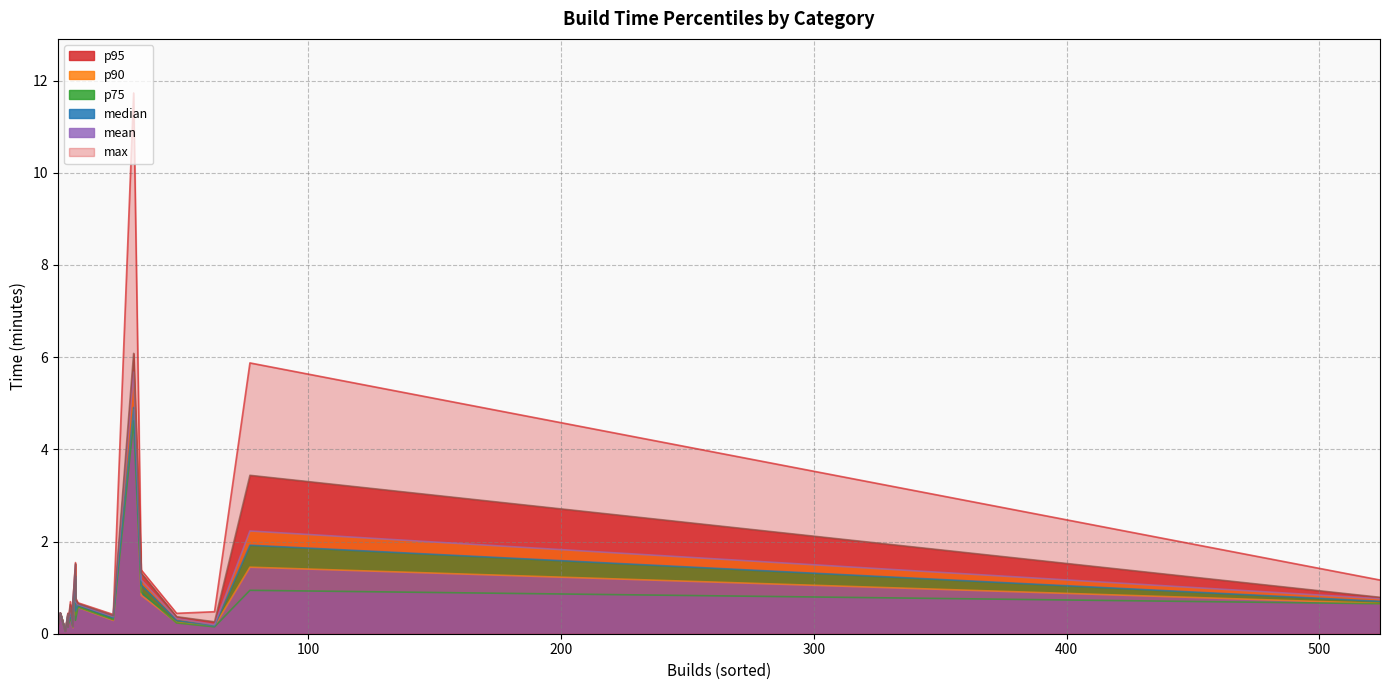

Reading left to right, what are all the values shown in this chart?

max: IPSet=0.4	VisualEditor=5.9	WrappedString=0.7	analytics/refinery=11.7	analytics/wikistats2=1.4	analytics/wmde=0.8	base-convert=0.4	design/landing-page=0.4	integration/config=1.2	integration/docroot=0.5	integration/quibble=0.7	labs/codesearch=0.5	labs/libraryupgrader=1.5	labs/libraryupgrader/config=0.2	labs/toollabs=0.1	labs/tools/Isa=0.5	labs/tools/VideoCutTool=0.7	labs/tools/bookreader=0.2	labs/tools/cdnjs-index=0.2	labs/tools/crosswatch=0.1
mean: IPSet=0.3	VisualEditor=1.4	WrappedString=0.4	analytics/refinery=4.9	analytics/wikistats2=0.8	analytics/wmde=0.4	base-convert=0.2	design/landing-page=0.4	integration/config=0.7	integration/docroot=0.3	integration/quibble=0.6	labs/codesearch=0.4	labs/libraryupgrader=1.2	labs/libraryupgrader/config=0.2	labs/toollabs=0.1	labs/tools/Isa=0.2	labs/tools/VideoCutTool=0.6	labs/tools/bookreader=0.1	labs/tools/cdnjs-index=0.1	labs/tools/crosswatch=0.1
median: IPSet=0.3	VisualEditor=0.9	WrappedString=0.3	analytics/refinery=4.6	analytics/wikistats2=0.9	analytics/wmde=0.3	base-convert=0.2	design/landing-page=0.4	integration/config=0.7	integration/docroot=0.3	integration/quibble=0.6	labs/codesearch=0.4	labs/libraryupgrader=1.2	labs/libraryupgrader/config=0.2	labs/toollabs=0.1	labs/tools/Isa=0.1	labs/tools/VideoCutTool=0.6	labs/tools/bookreader=0.1	labs/tools/cdnjs-index=0.1	labs/tools/crosswatch=0.1
p75: IPSet=0.3	VisualEditor=1.9	WrappedString=0.4	analytics/refinery=4.9	analytics/wikistats2=1.1	analytics/wmde=0.5	base-convert=0.3	design/landing-page=0.4	integration/config=0.7	integration/docroot=0.4	integration/quibble=0.6	labs/codesearch=0.4	labs/libraryupgrader=1.3	labs/libraryupgrader/config=0.2	labs/toollabs=0.1	labs/tools/Isa=0.2	labs/tools/VideoCutTool=0.6	labs/tools/bookreader=0.2	labs/tools/cdnjs-index=0.1	labs/tools/crosswatch=0.1
p90: IPSet=0.4	VisualEditor=2.2	WrappedString=0.6	analytics/refinery=5.7	analytics/wikistats2=1.2	analytics/wmde=0.7	base-convert=0.3	design/landing-page=0.4	integration/config=0.8	integration/docroot=0.5	integration/quibble=0.6	labs/codesearch=0.5	labs/libraryupgrader=1.5	labs/libraryupgrader/config=0.2	labs/toollabs=0.1	labs/tools/Isa=0.2	labs/tools/VideoCutTool=0.7	labs/tools/bookreader=0.2	labs/tools/cdnjs-index=0.2	labs/tools/crosswatch=0.1
p95: IPSet=0.4	VisualEditor=3.4	WrappedString=0.6	analytics/refinery=6.1	analytics/wikistats2=1.3	analytics/wmde=0.7	base-convert=0.4	design/landing-page=0.4	integration/config=0.8	integration/docroot=0.5	integration/quibble=0.7	labs/codesearch=0.5	labs/libraryupgrader=1.5	labs/libraryupgrader/config=0.2	labs/toollabs=0.1	labs/tools/Isa=0.3	labs/tools/VideoCutTool=0.7	labs/tools/bookreader=0.2	labs/tools/cdnjs-index=0.2	labs/tools/crosswatch=0.1